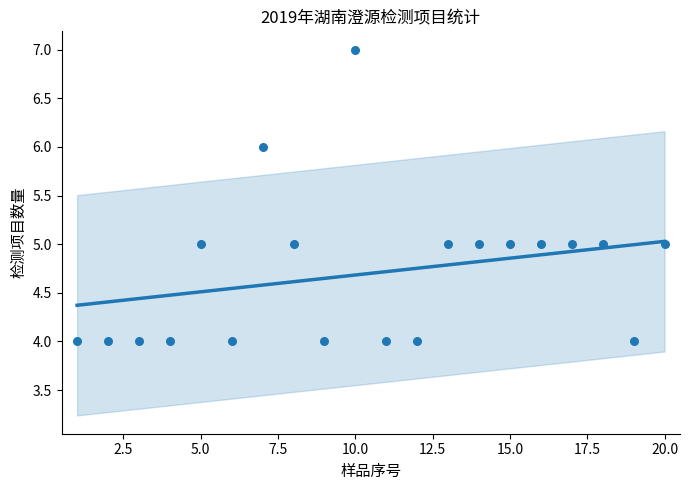

Approximately how many times larger is the value at 6 compared to 8?

0.8